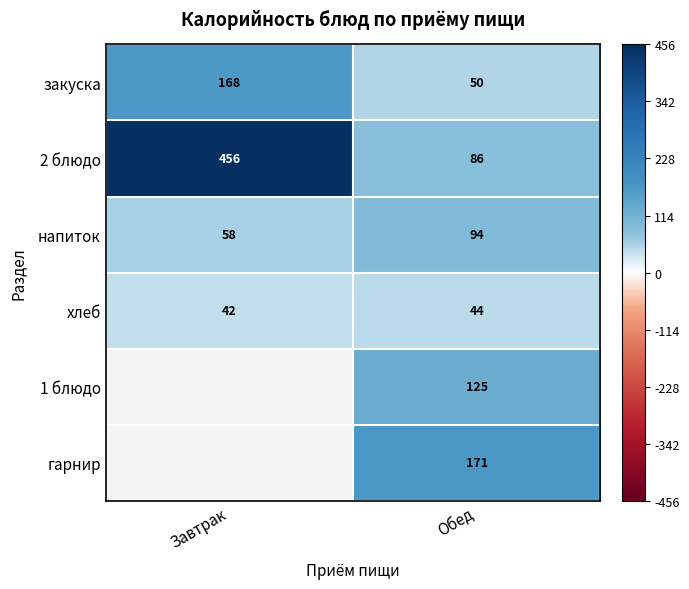

Rank the series at Обед from highest to lowest value.

гарнир, 1 блюдо, напиток, 2 блюдо, закуска, хлеб